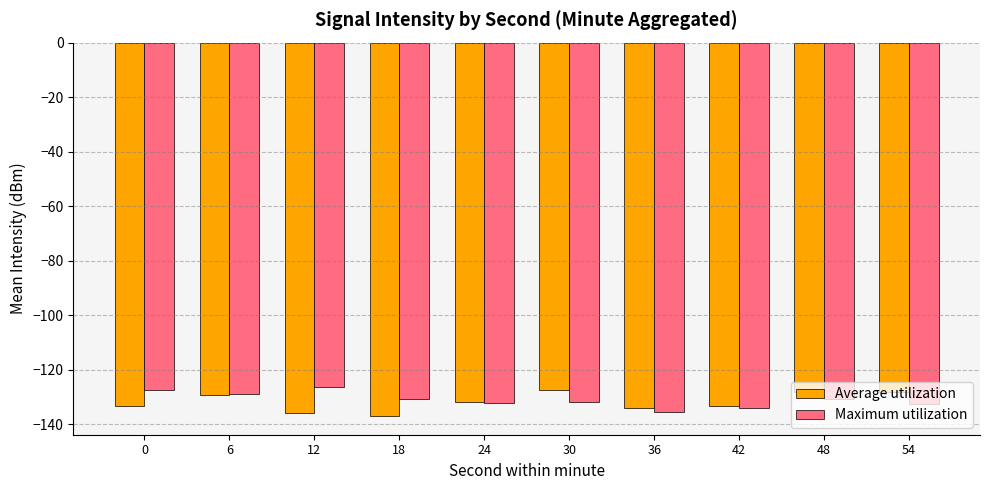

Are the bars grouped side by side (vs. stacked)?

Yes